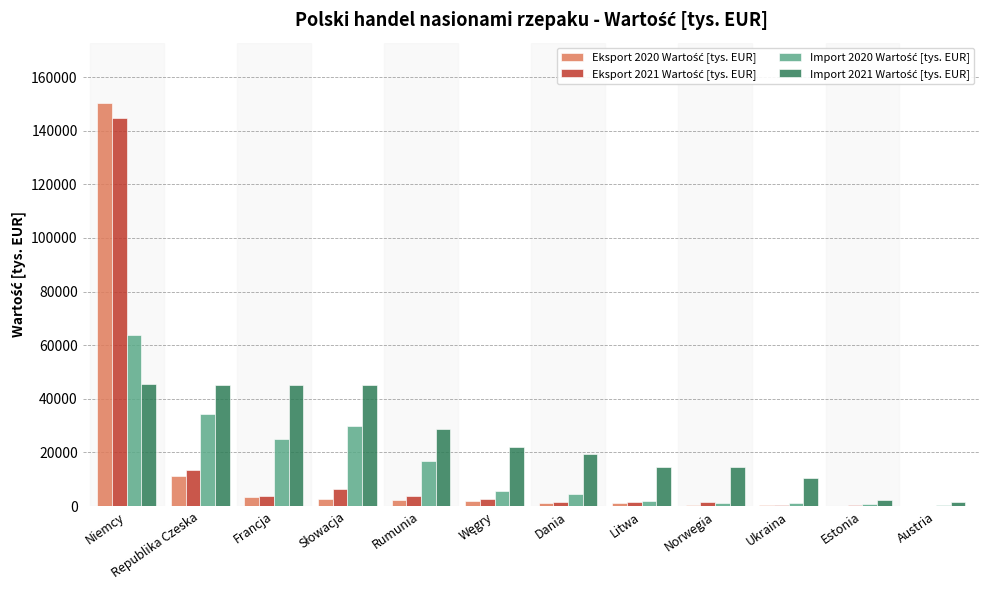

At which category is the sum across all series the highest?

Niemcy